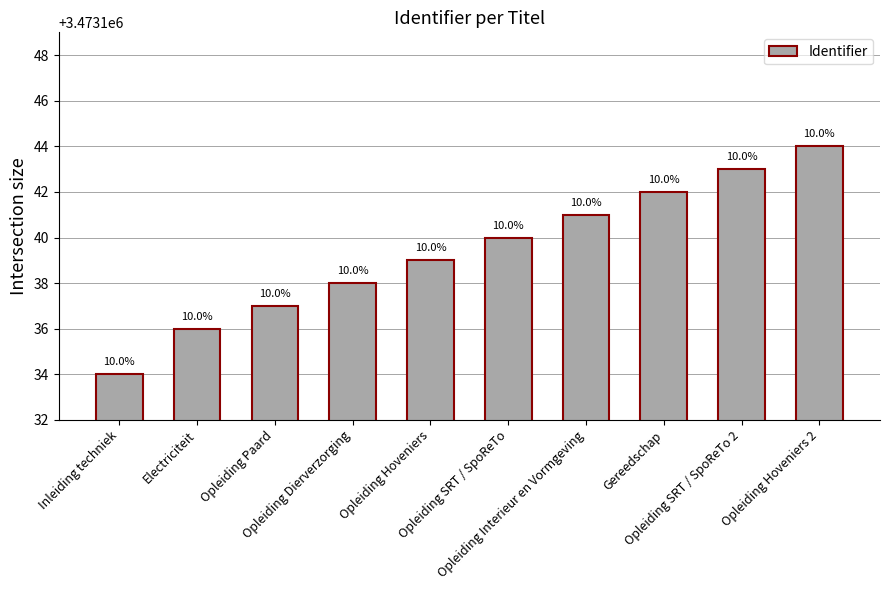

Does the chart contain any negative values?

No